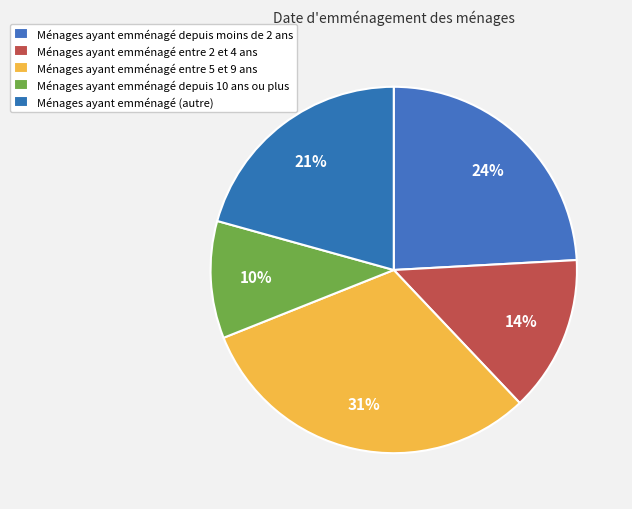

Which slice is the largest?

Ménages ayant emménagé entre 5 et 9 ans